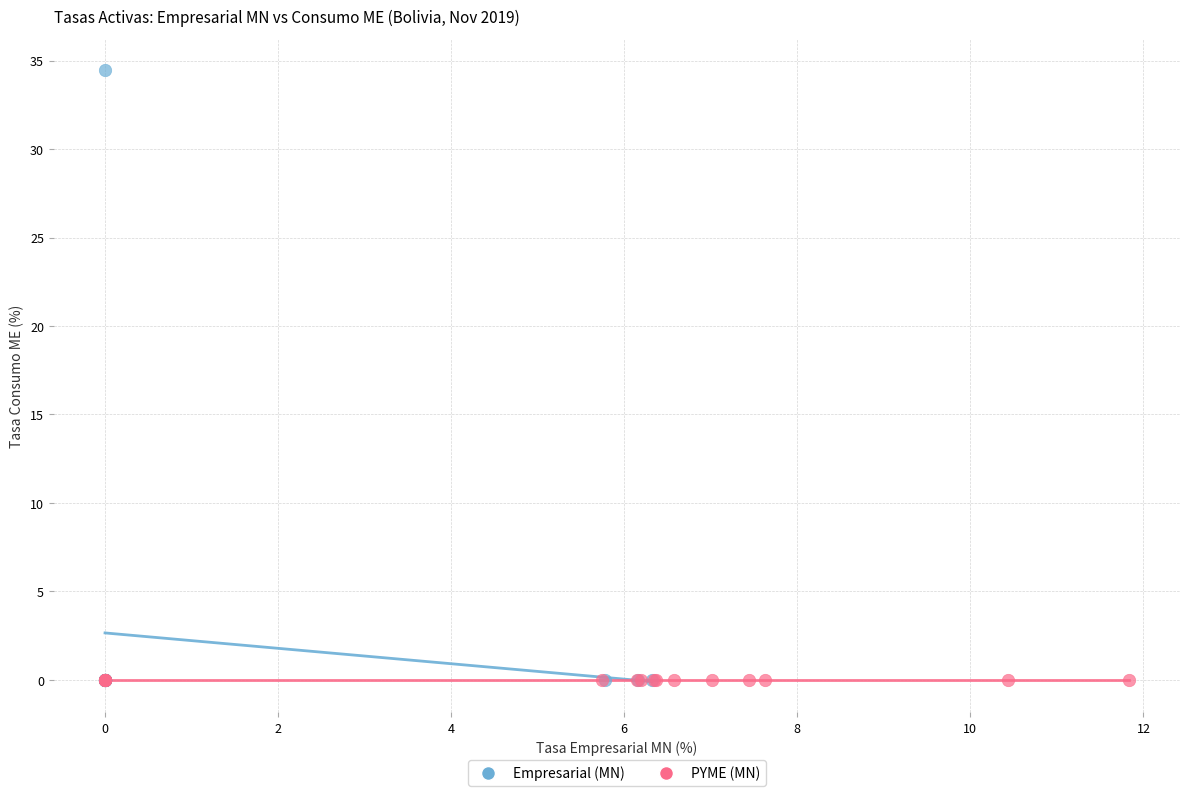

Which series reaches the maximum Y coordinate?

Empresarial (MN)